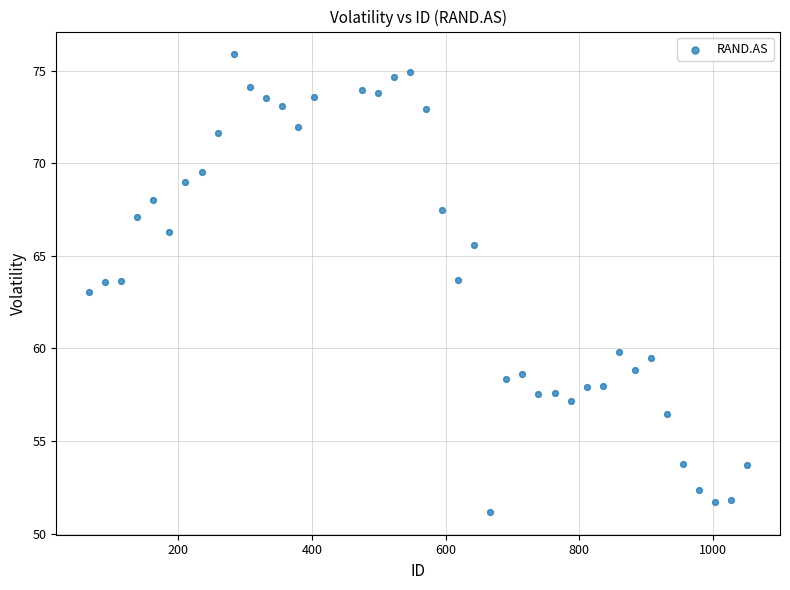

What is the range of X values (max minus min)?

984.0